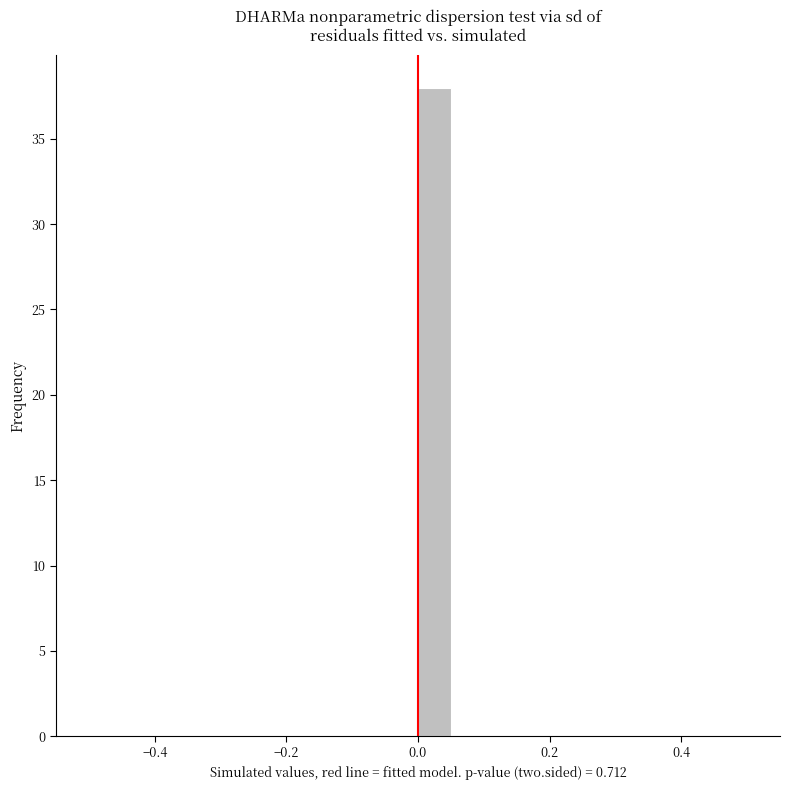

Read against the x-axis, roughly where is the centre of the tallest bar?

0.02